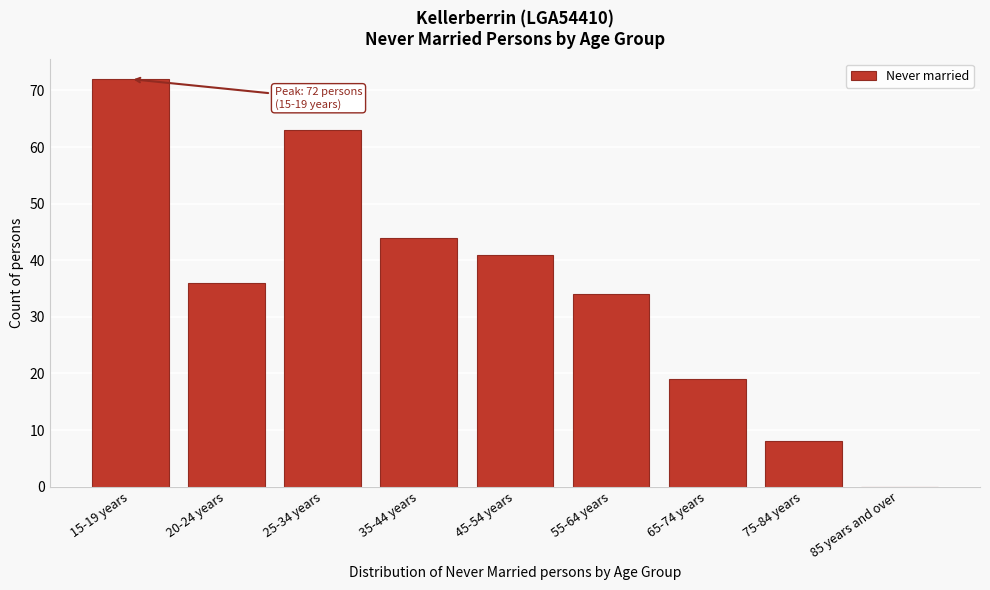

Reading left to right, what are all the values shown in this chart?

15-19 years=72	20-24 years=36	25-34 years=63	35-44 years=44	45-54 years=41	55-64 years=34	65-74 years=19	75-84 years=8	85 years and over=0